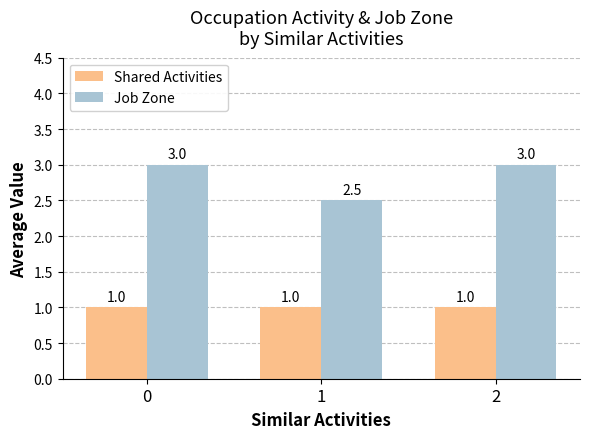

Reading left to right, extract all data points from this chart.

Shared Activities: 1.0	1.0	1.0
Job Zone: 3.0	2.5	3.0